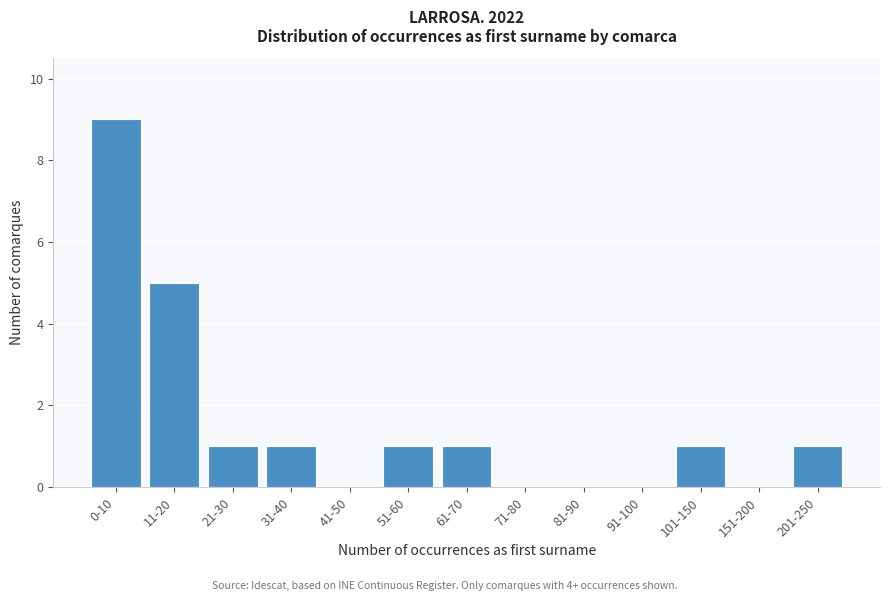

Reading left to right, transcribe all the data shown in this chart.

0-10=9	11-20=5	21-30=1	31-40=1	41-50=0	51-60=1	61-70=1	71-80=0	81-90=0	91-100=0	101-150=1	151-200=0	201-250=1